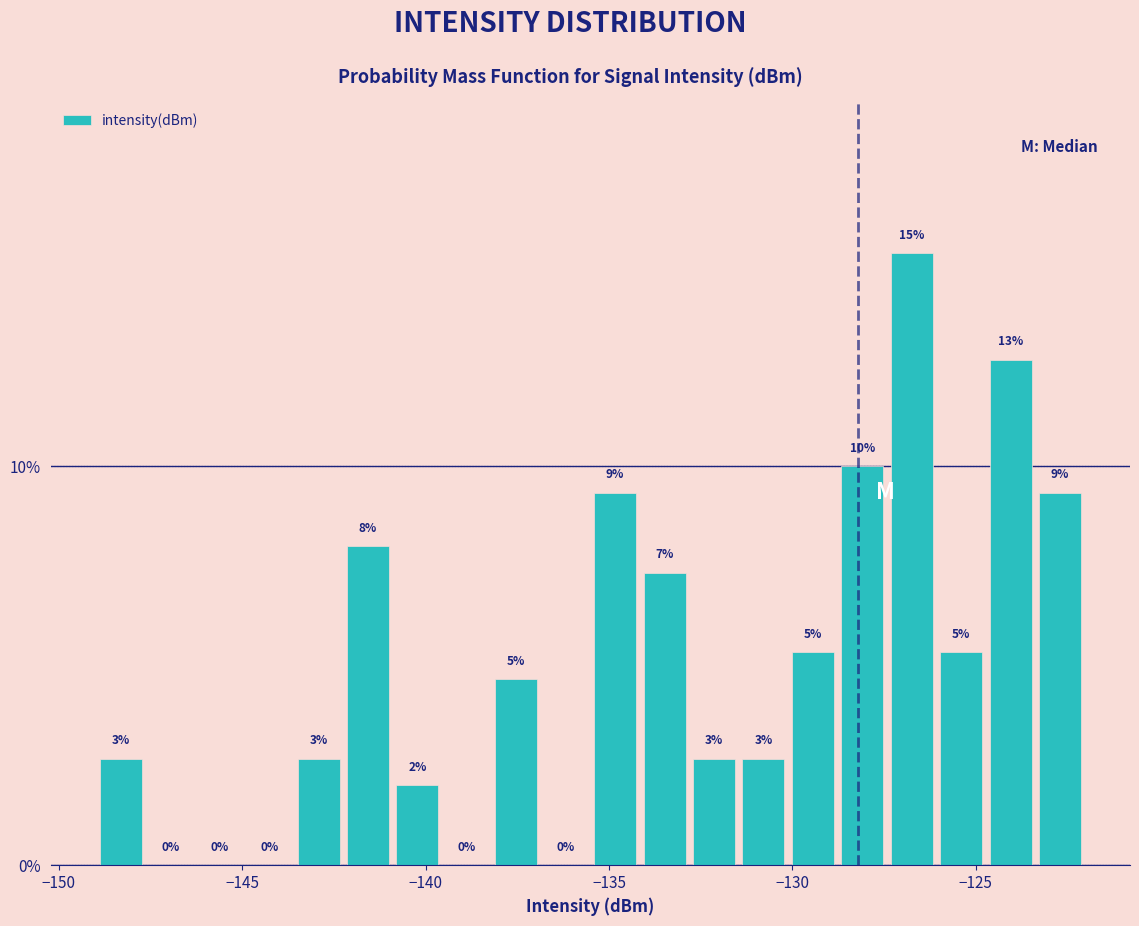

Around what value on the x-axis is the tallest bar? Give the approximate position of its centre, as read against the axis.

-126.5